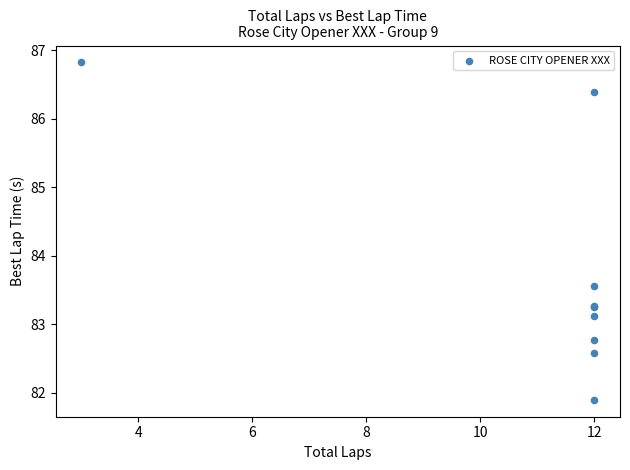

What Y value in the scatter plot is closest to 84?

83.6